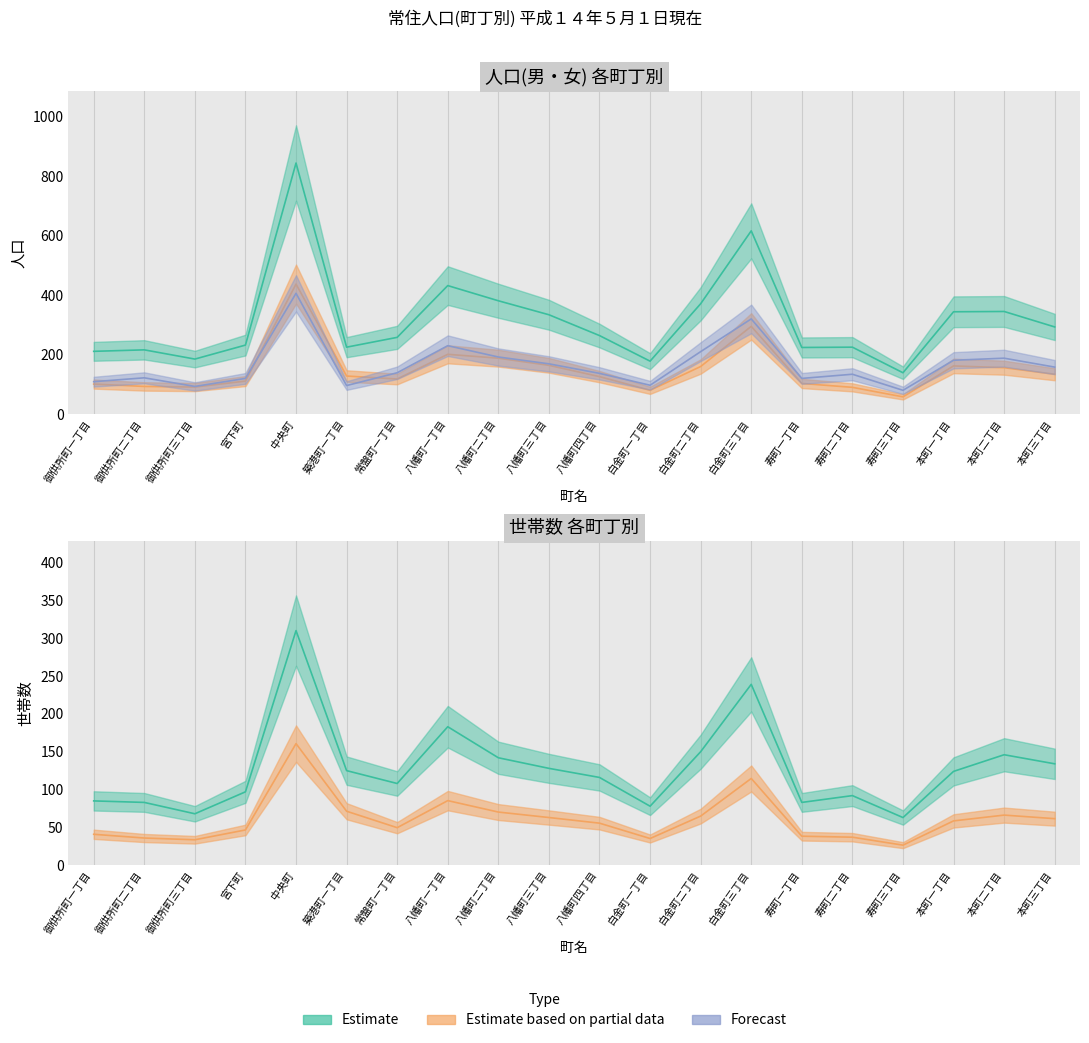

Does the chart have visible grid lines?

No